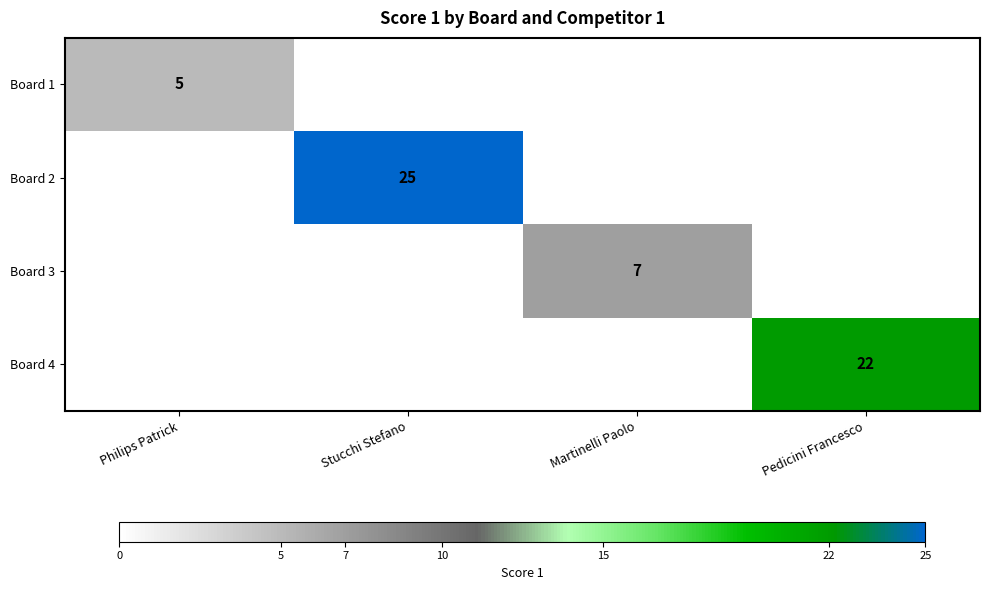

The Board 3 series shows 2 at Martinelli Paolo. True or false?

False